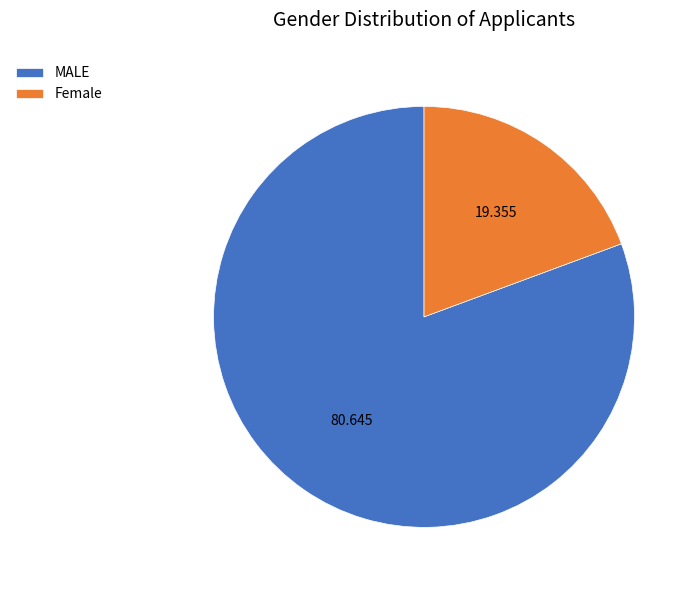

How many segments does this pie chart have?

2